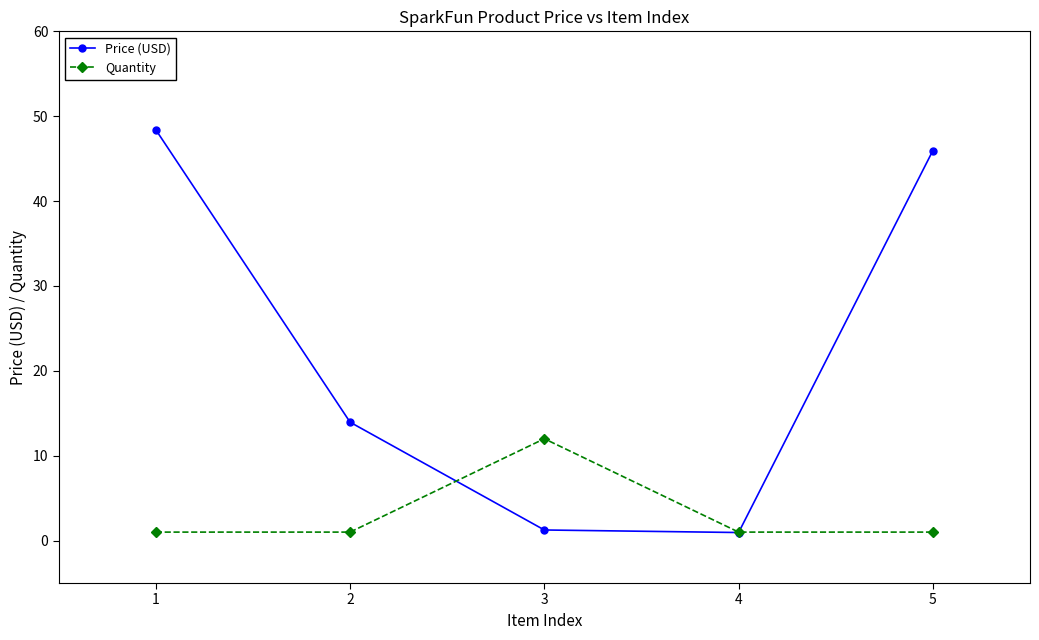

The Quantity series shows 12.0 at 3. True or false?

True